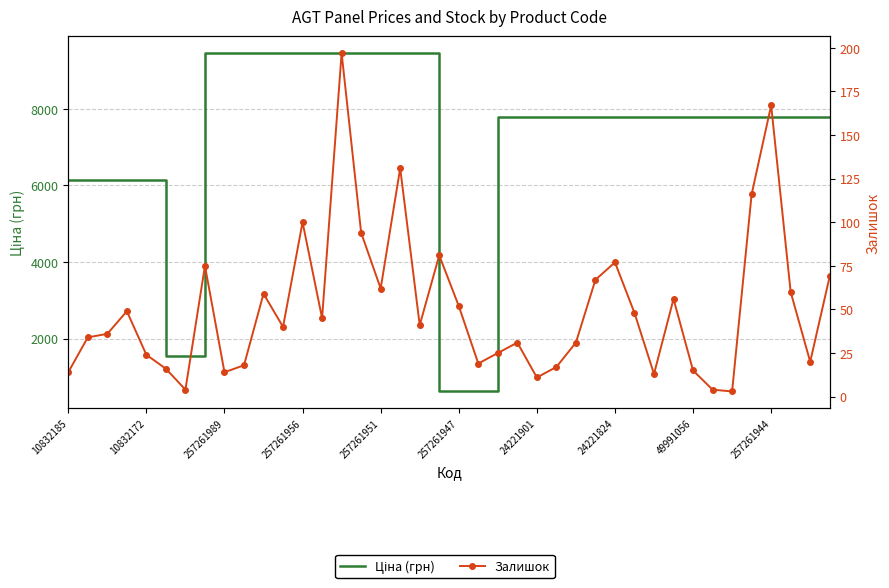

Is the value of Ціна (грн) at 14 greater than the value of Залишок at 22?

Yes